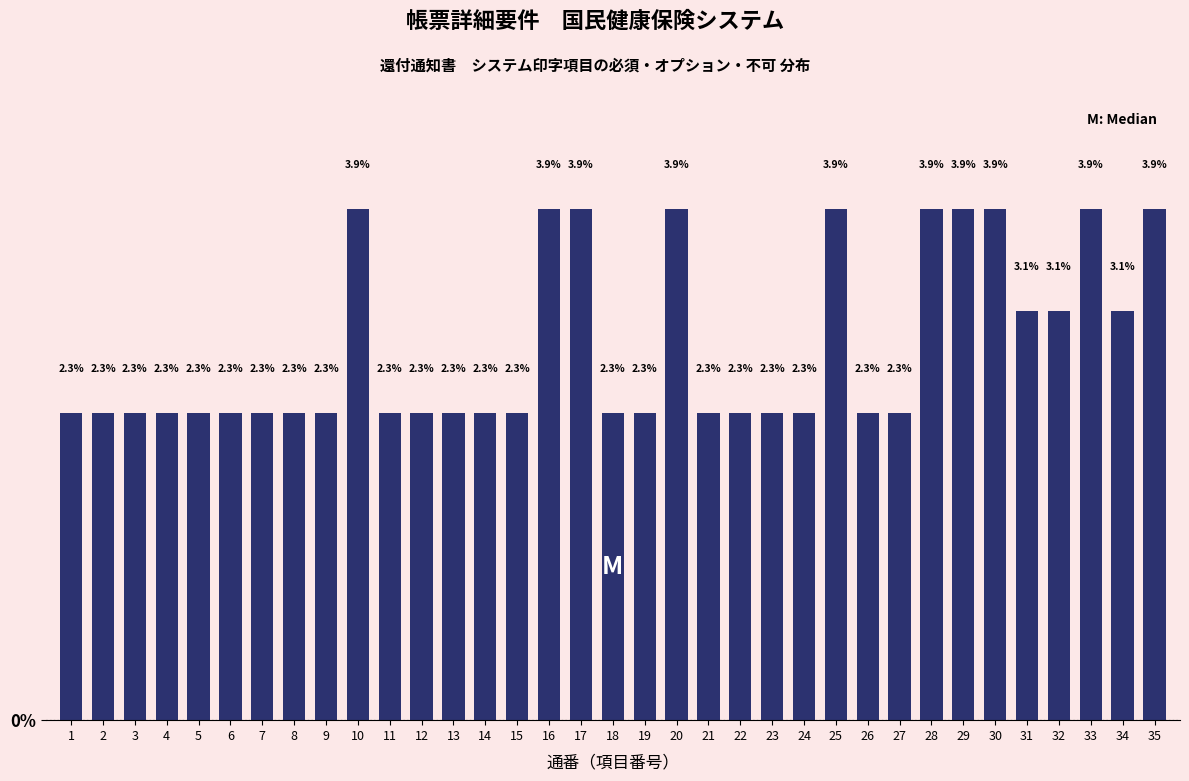

Reading left to right, list all the values displayed in this chart.

2.3	2.3	2.3	2.3	2.3	2.3	2.3	2.3	2.3	3.9	2.3	2.3	2.3	2.3	2.3	3.9	3.9	2.3	2.3	3.9	2.3	2.3	2.3	2.3	3.9	2.3	2.3	3.9	3.9	3.9	3.1	3.1	3.9	3.1	3.9